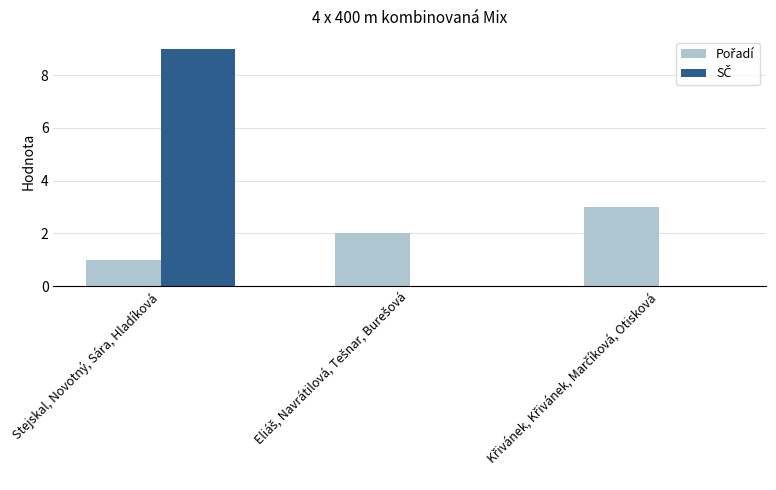

What is the total value across all series at Stejskal, Novotný, Sára, Hladíková?

10